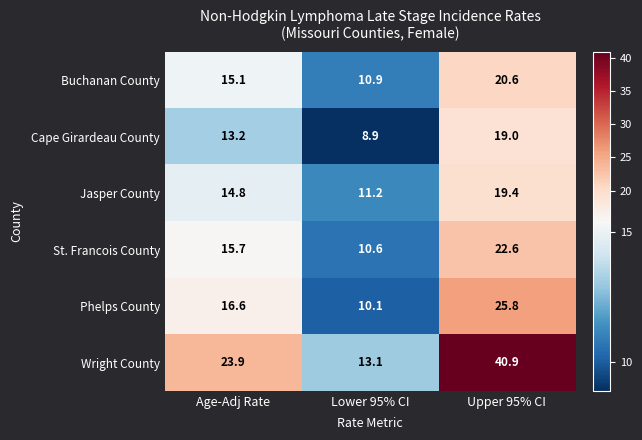

True or false: Wright County has a value of 23.9 at Age-Adj Rate.

True